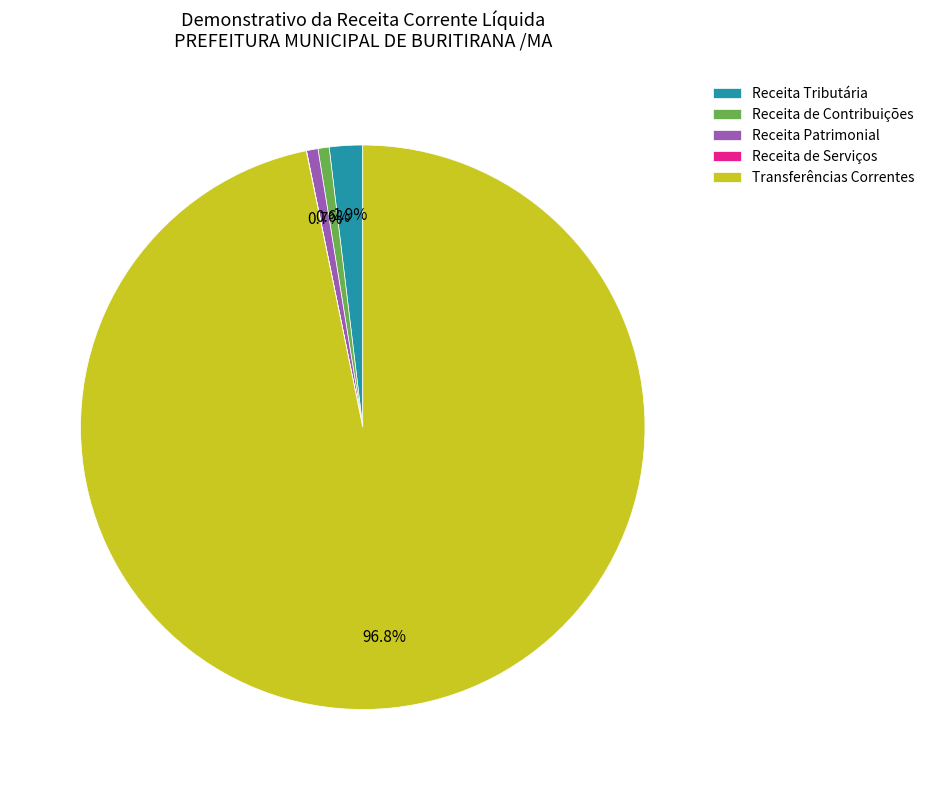

Which slice represents more than half of the pie?

Transferências Correntes